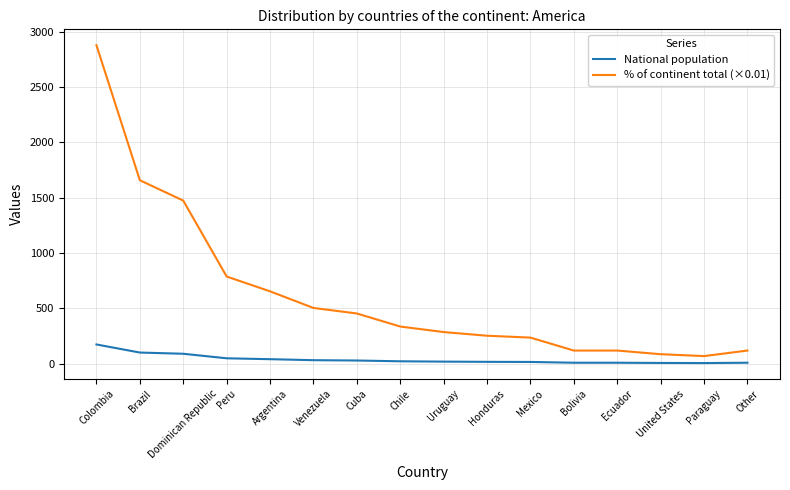

What is the total value across all series at Peru?

833